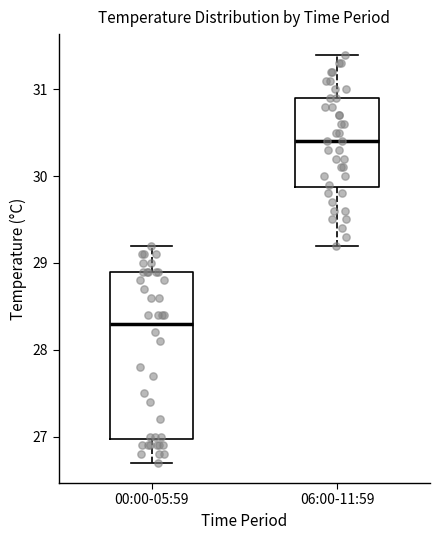

Reading left to right, read every box against the y-axis: the position of its median line, the range the box covers, and the ends of its whiskers. The values are not printed on the chart, so give them approximately, as read against the axis.

00:00-05:59: median 28.3, box 27.0 to 28.9, whiskers 26.7 to 29.2
06:00-11:59: median 30.4, box 29.9 to 30.9, whiskers 29.2 to 31.4